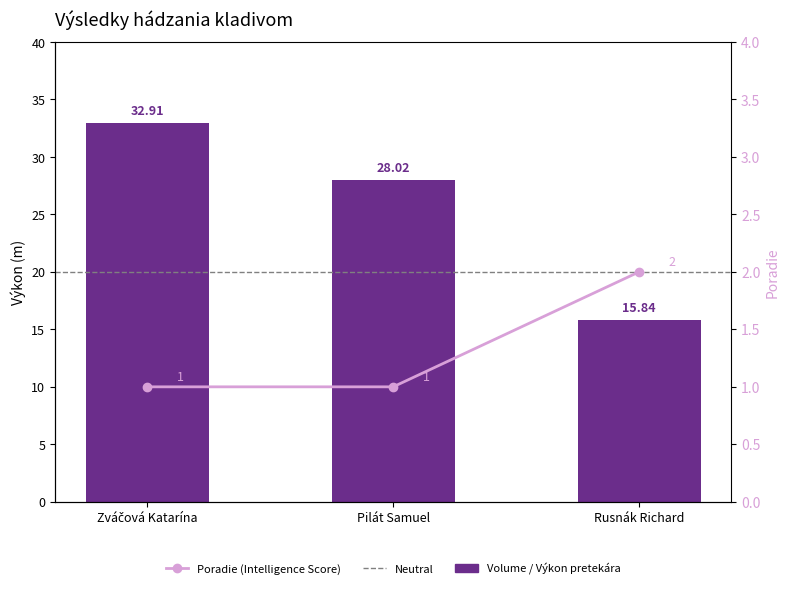

Does the chart contain any negative values?

No